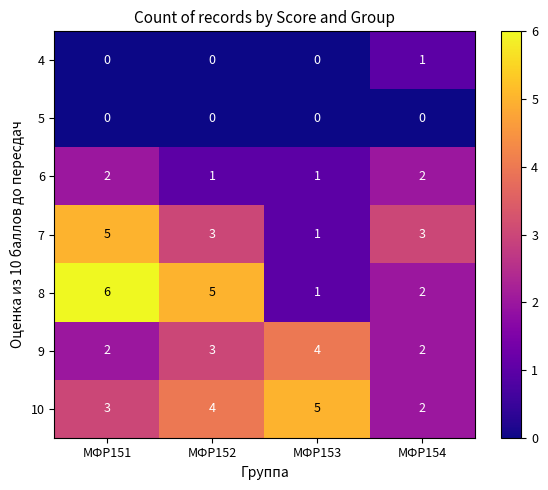

Count the 10 values in the range 3 to 5.

3